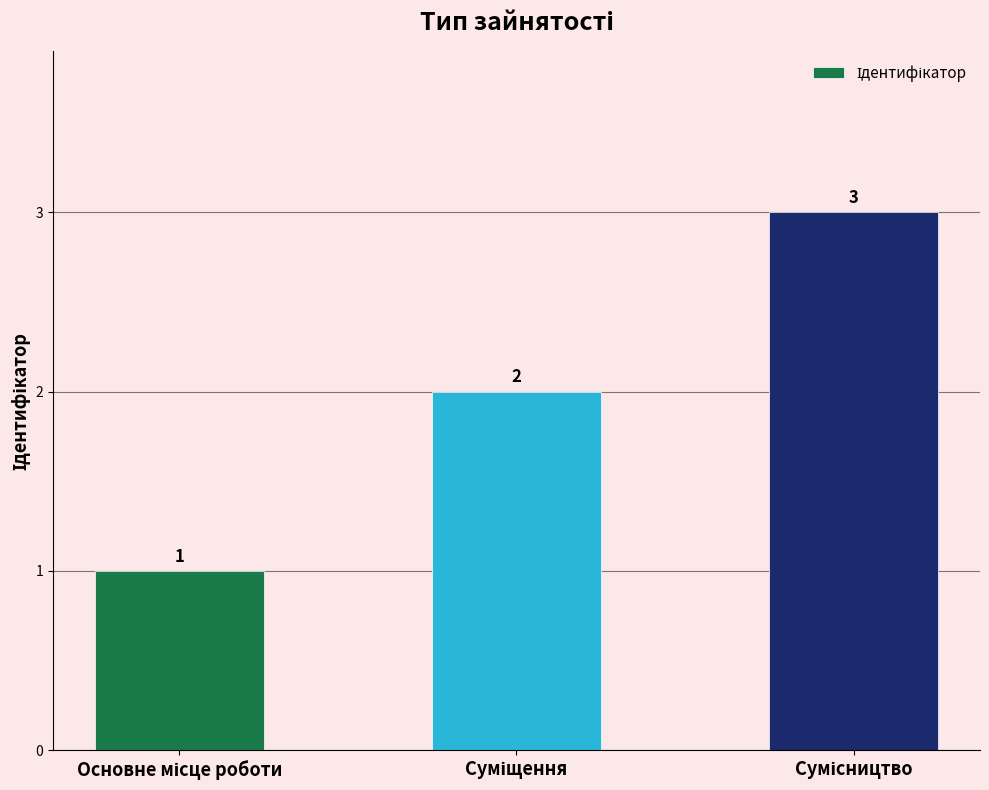

What is the greatest value displayed?

3